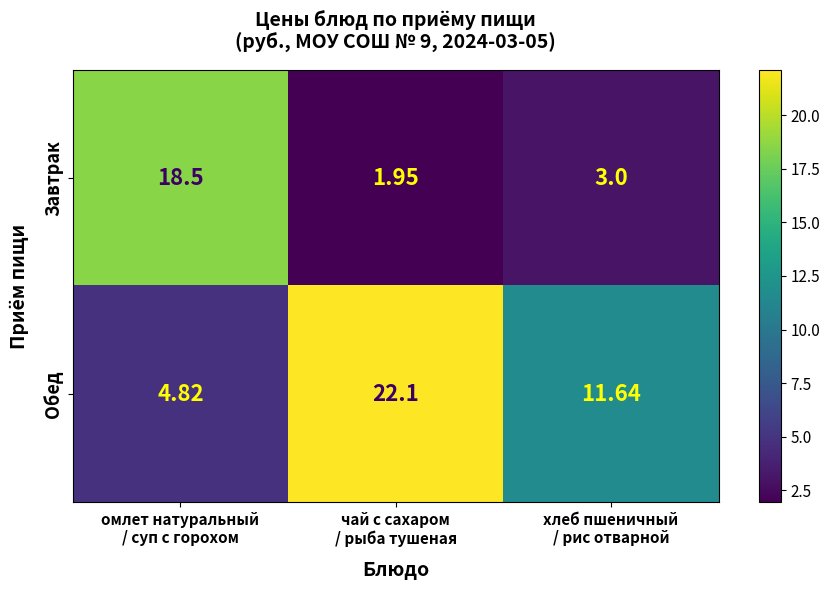

Which series has the largest total across all categories?

Обед